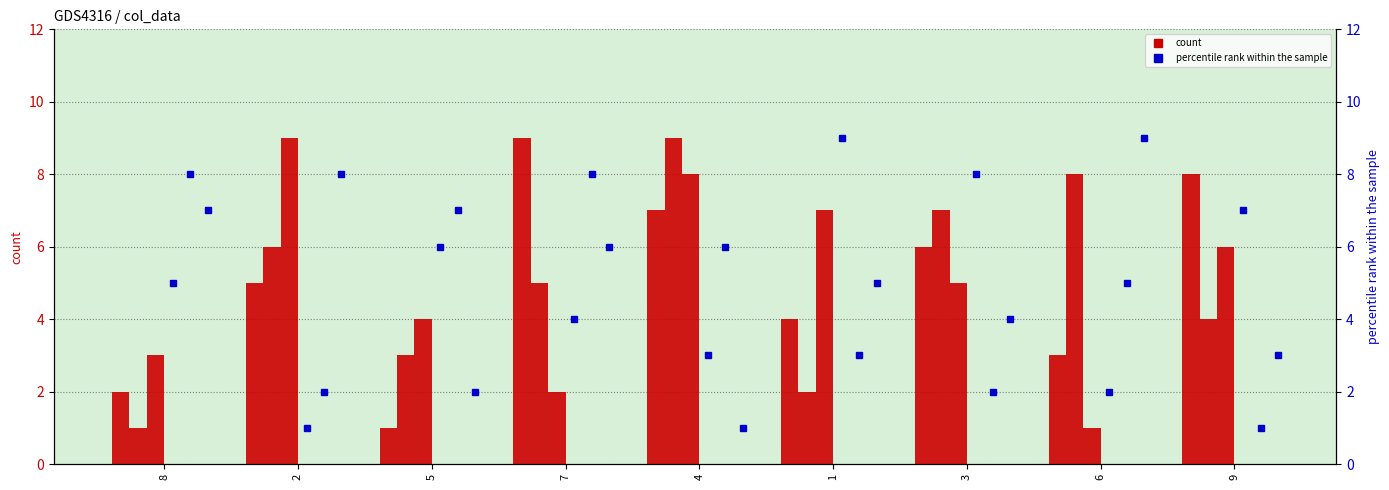

Are the bars horizontal?

No